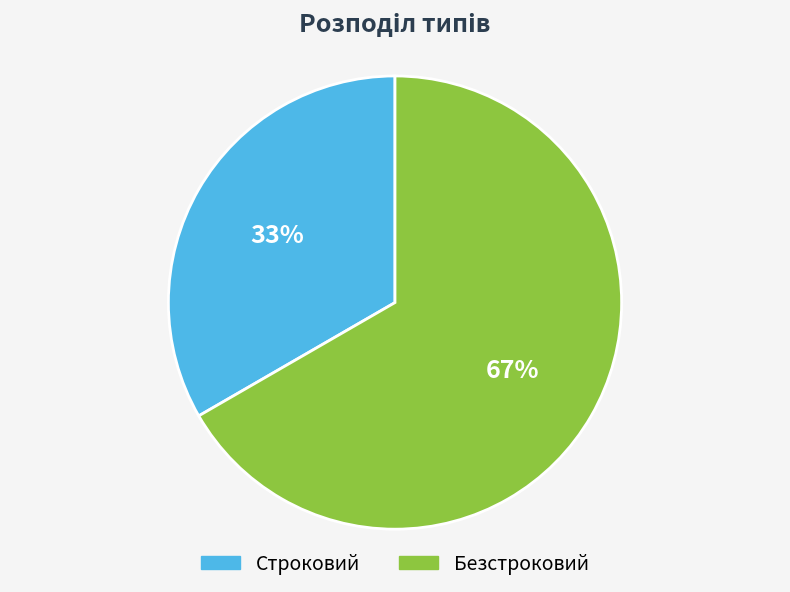

What percentage is the Строковий slice, to the nearest percent?

33%